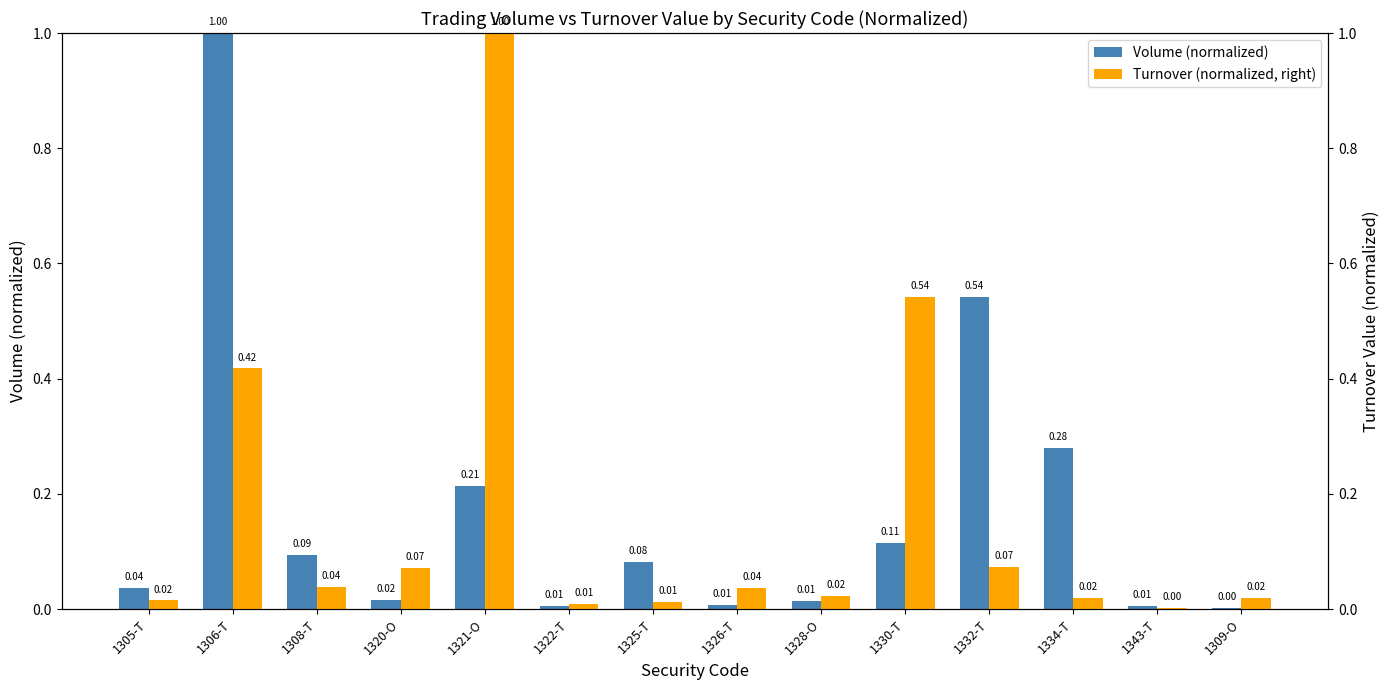

True or false: Turnover (normalized, right) has a value of 0.0 at 1305-T.

True